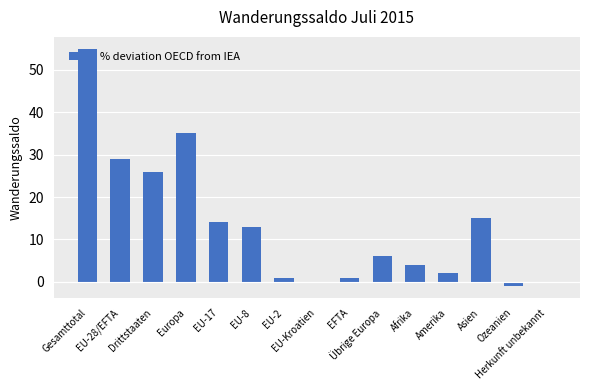

Where is the data nearest to the value 27?

Drittstaaten